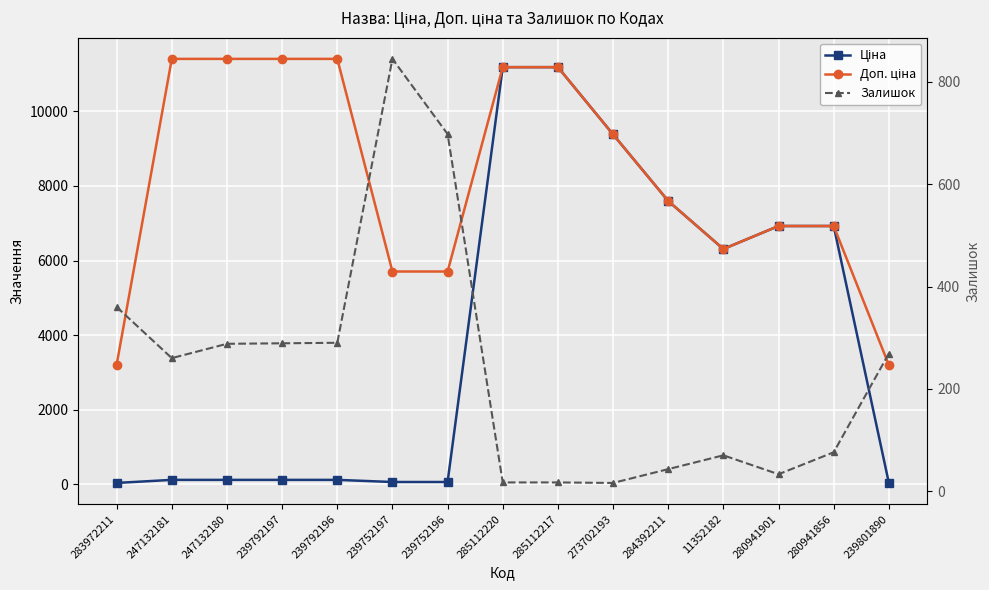

List the series in order of their peak value, highest first.

Доп. ціна, Ціна, Залишок